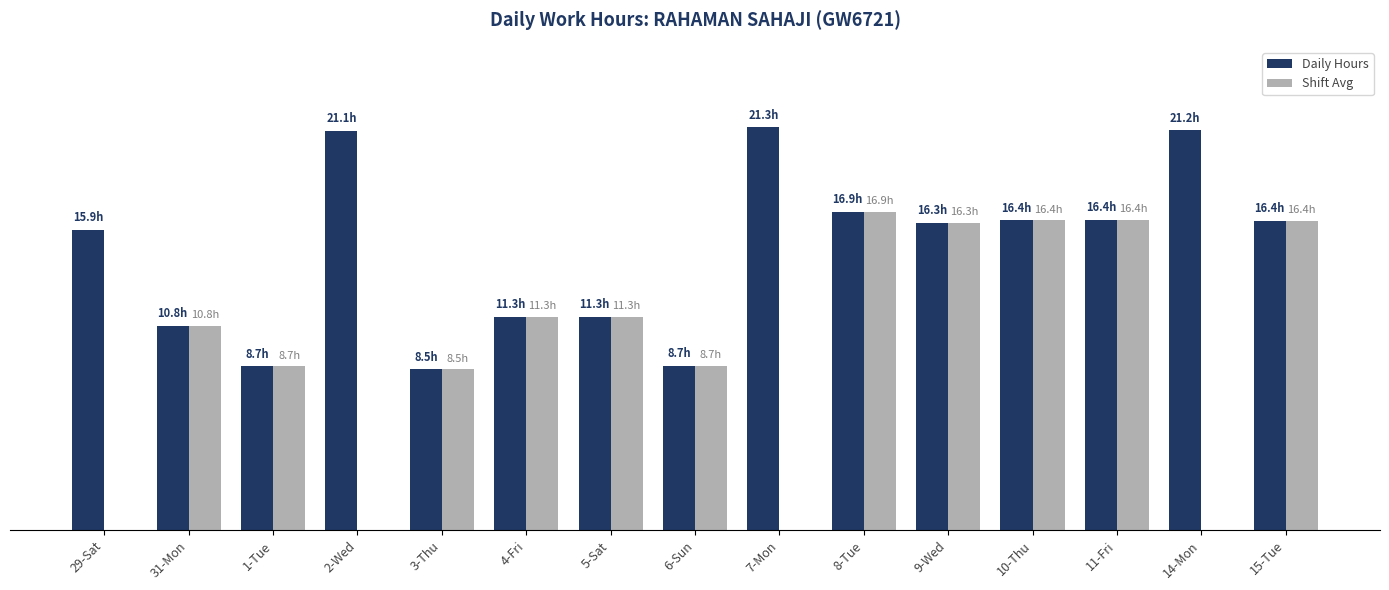

What are all the series names shown in the legend?

Daily Hours, Shift Avg